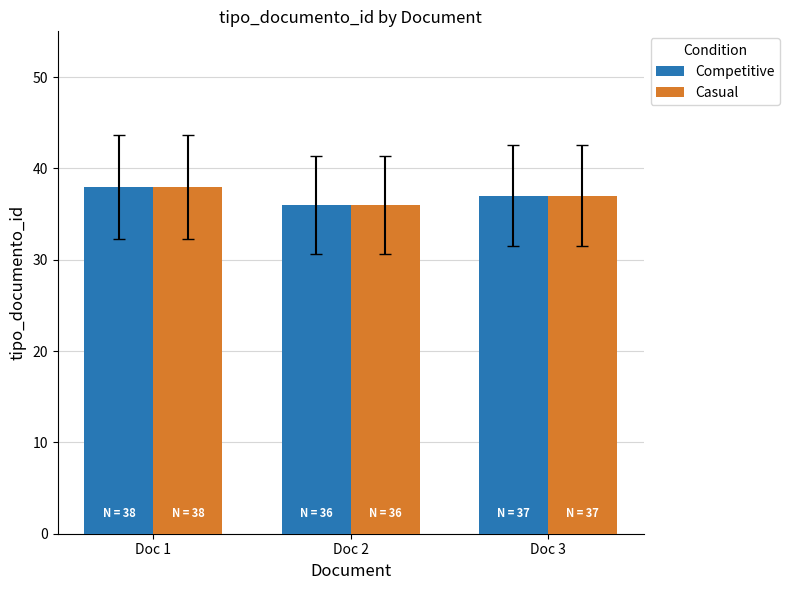

Which category has the lowest value in the Competitive series?

Doc 2